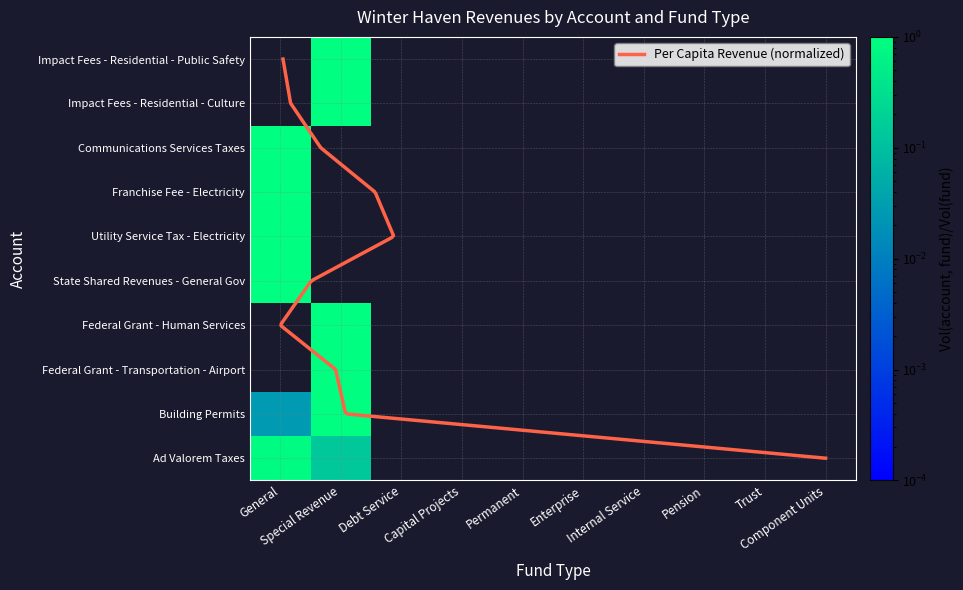

Rank the series by their maximum value, from highest to lowest.

Federal Grant - Transportation - Airport, Federal Grant - Human Services, State Shared Revenues - General Gov, Utility Service Tax - Electricity, Franchise Fee - Electricity, Communications Services Taxes, Impact Fees - Residential - Culture, Impact Fees - Residential - Public Safety, Building Permits, Ad Valorem Taxes